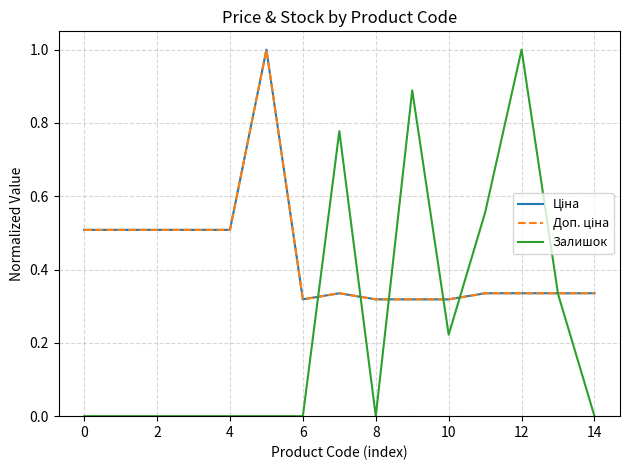

True or false: Ціна and Залишок cross at least once.

True